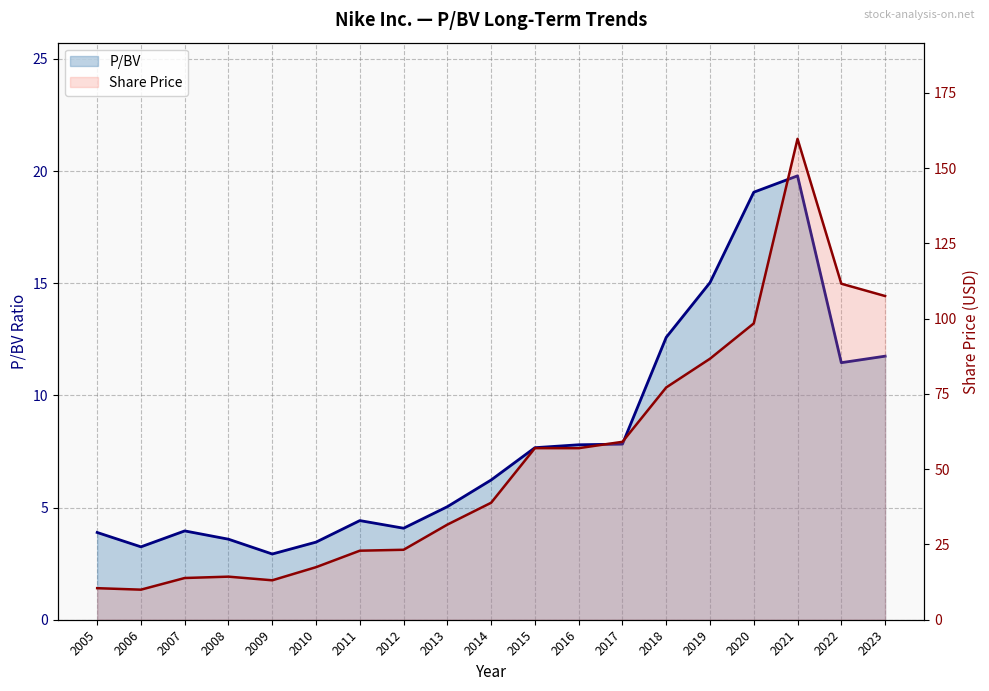

The P/BV (line) series shows 2.8 at 2015. True or false?

False